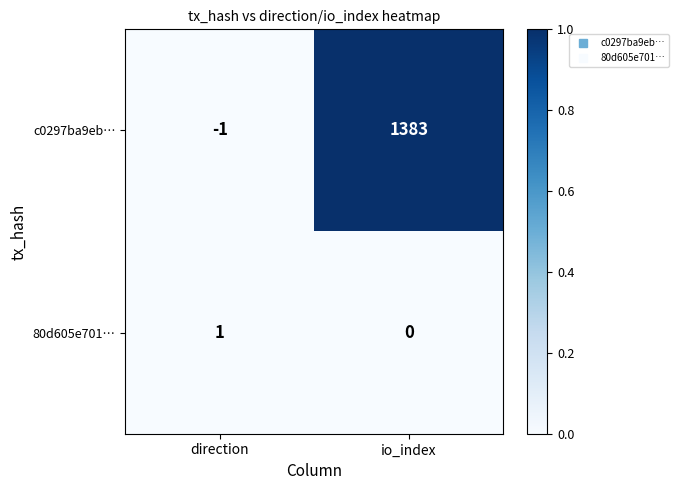

Rank the categories by c0297ba9eb… value from highest to lowest.

io_index, direction